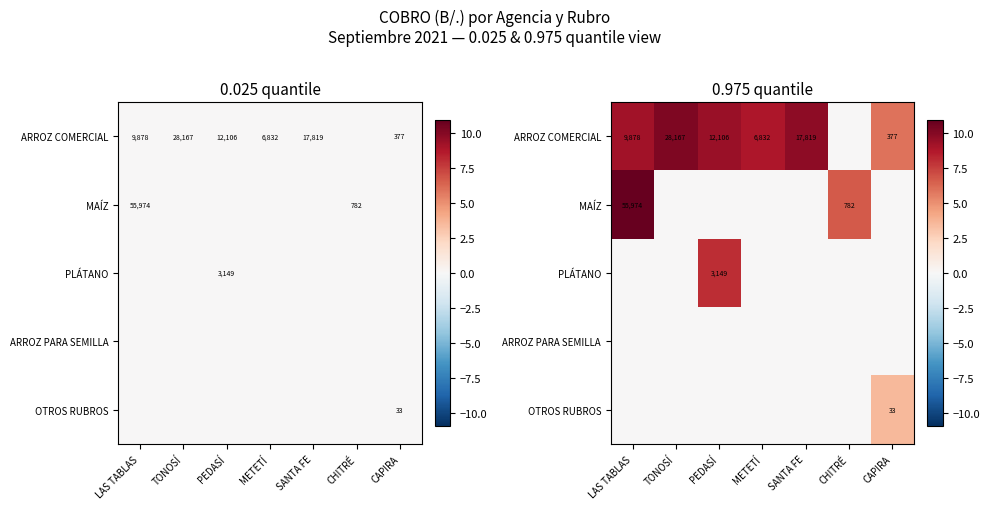

Is the value of ARROZ PARA SEMILLA at LAS TABLAS greater than the value of OTROS RUBROS at CHITRÉ?

No